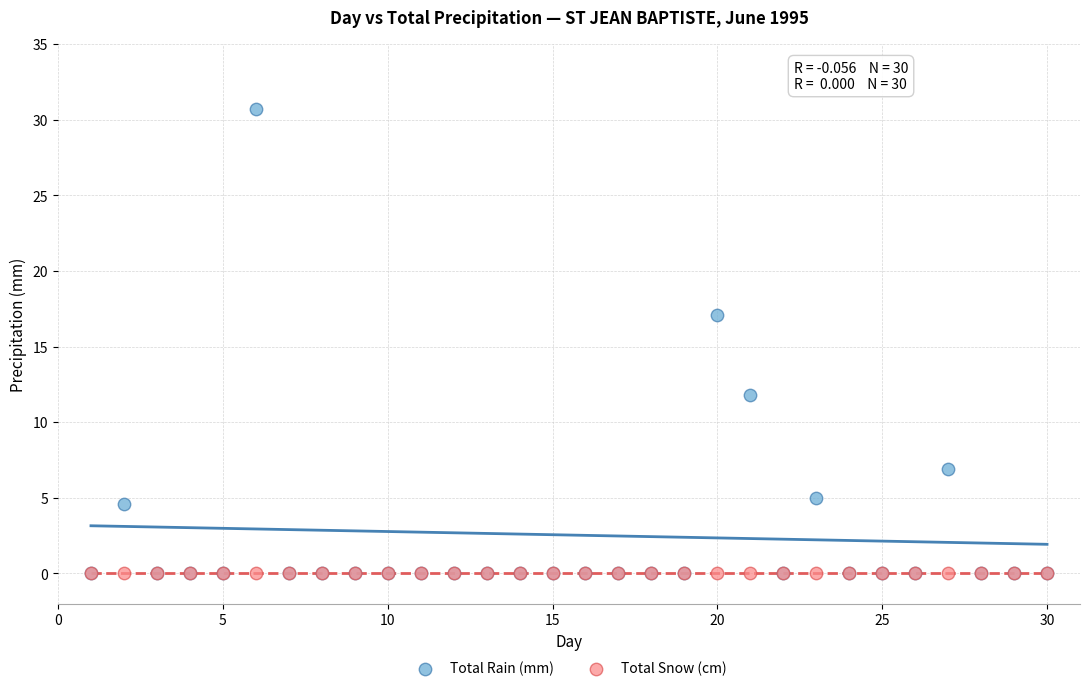

Across all series, what Y value is closest to 15?

17.1